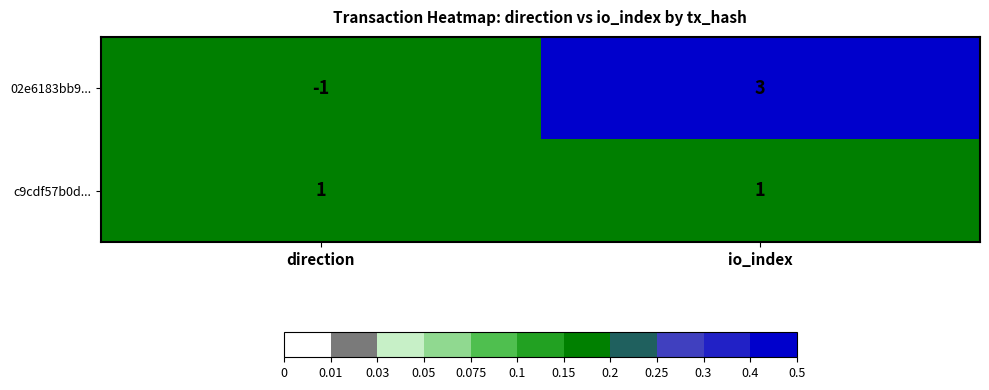

Reading right to left, what are all the values shown in this chart?

02e6183bb9...: 3	-1
c9cdf57b0d...: 1	1